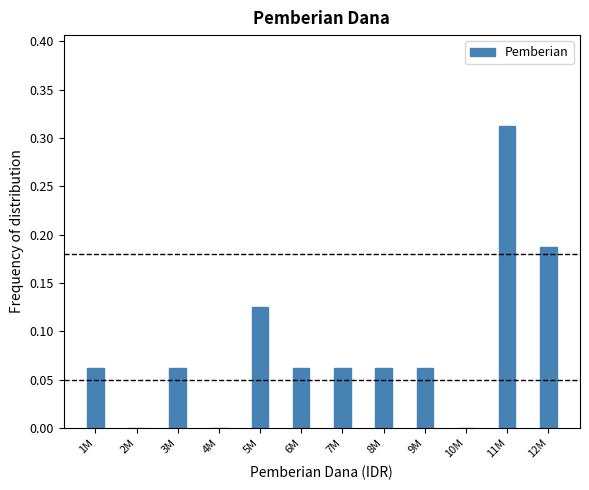

Is it true that the value at 8M is 0.0?

False